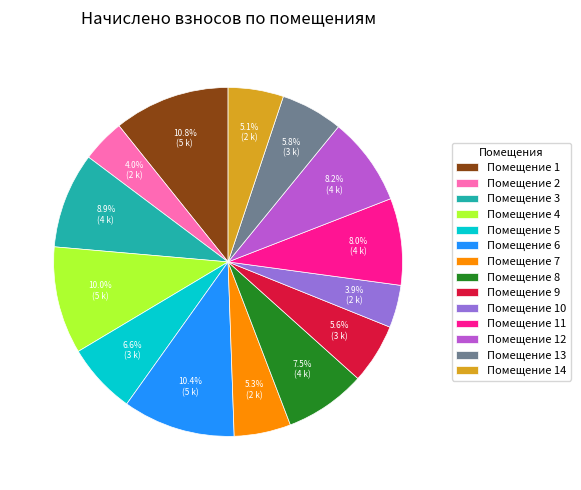

Combined, what portion of the pie is Помещение 3 and Помещение 8?

16.4%